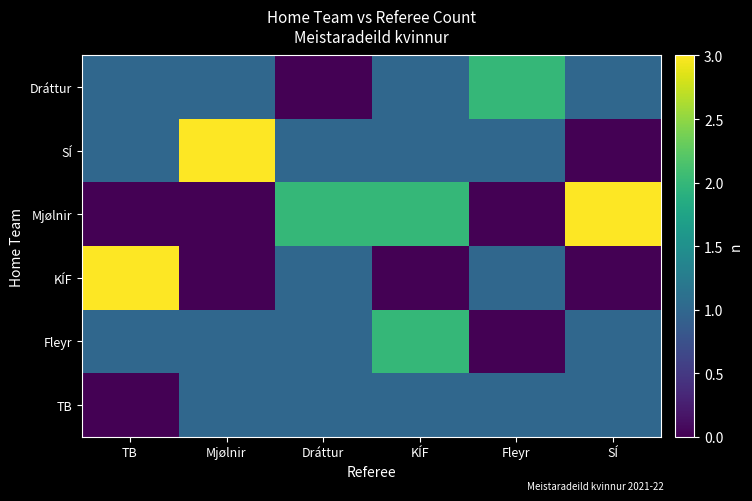

Reading right to left, extract all data points from this chart.

Dráttur: SÍ=1	Fleyr=2	KÍF=1	Dráttur=0	Mjølnir=1	TB=1
SÍ: SÍ=0	Fleyr=1	KÍF=1	Dráttur=1	Mjølnir=3	TB=1
Mjølnir: SÍ=3	Fleyr=0	KÍF=2	Dráttur=2	Mjølnir=0	TB=0
KÍF: SÍ=0	Fleyr=1	KÍF=0	Dráttur=1	Mjølnir=0	TB=3
Fleyr: SÍ=1	Fleyr=0	KÍF=2	Dráttur=1	Mjølnir=1	TB=1
TB: SÍ=1	Fleyr=1	KÍF=1	Dráttur=1	Mjølnir=1	TB=0